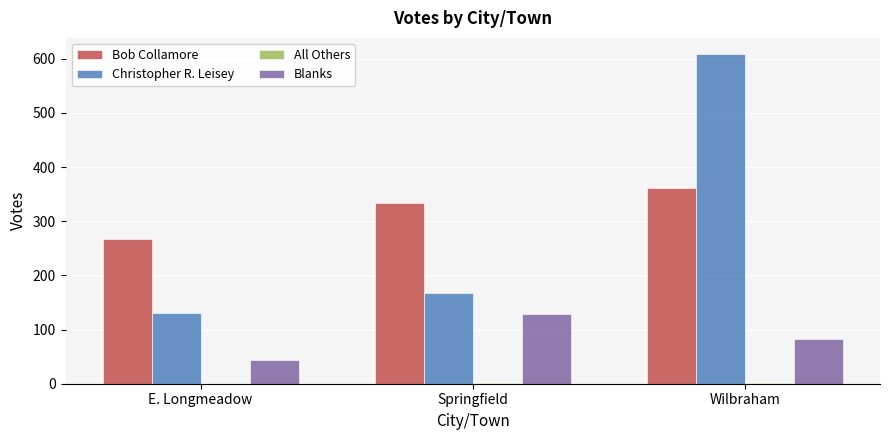

What is the total value across all series at Wilbraham?

1054